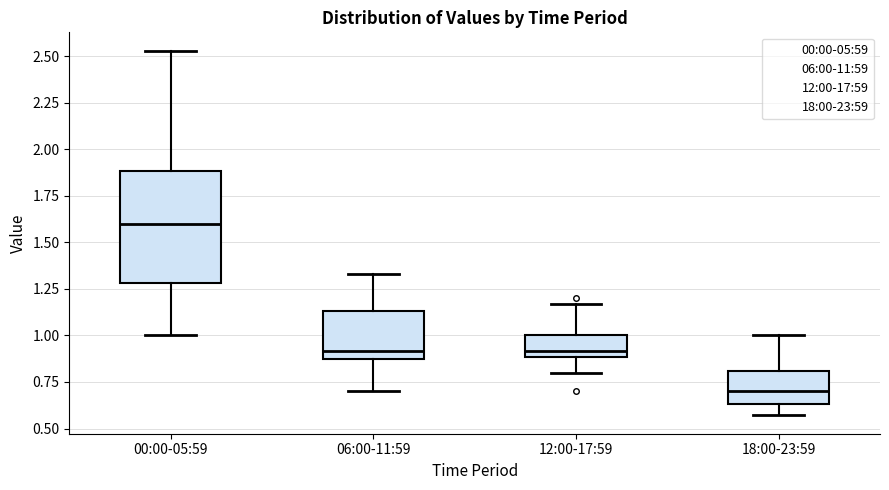

Which box has the lowest median line?

18:00-23:59